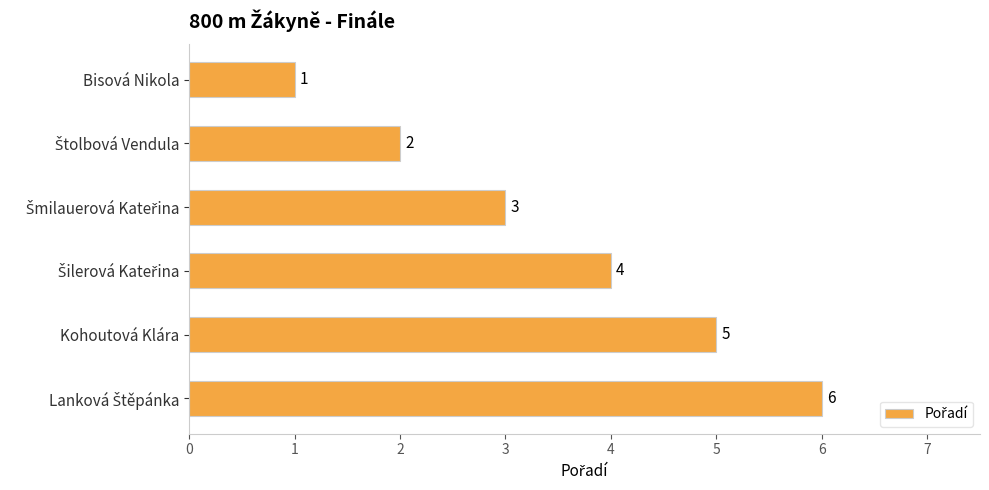

True or false: the data shows 2 at Kohoutová Klára.

False